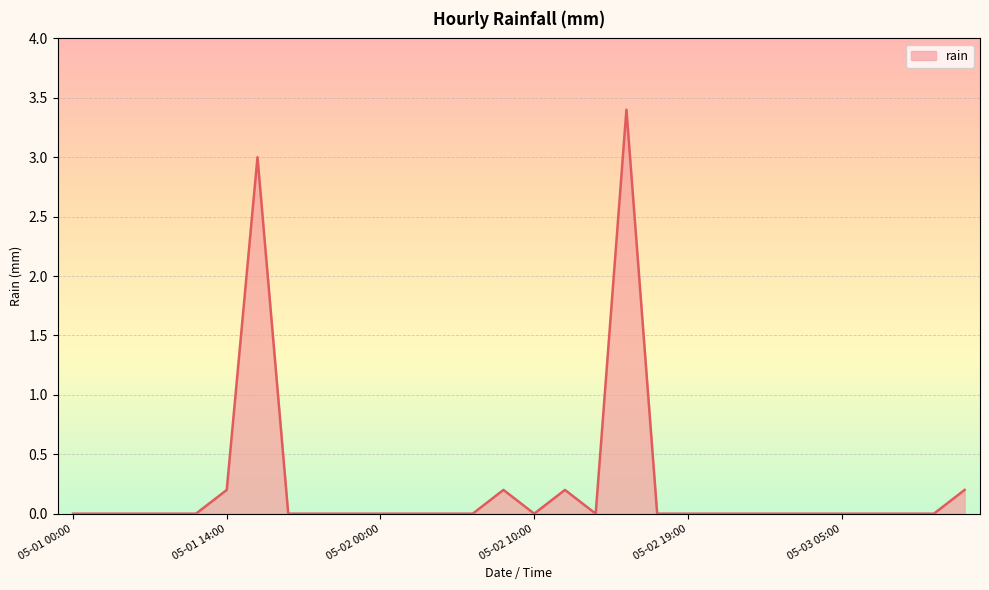

What is the maximum value shown in the chart?

3.4